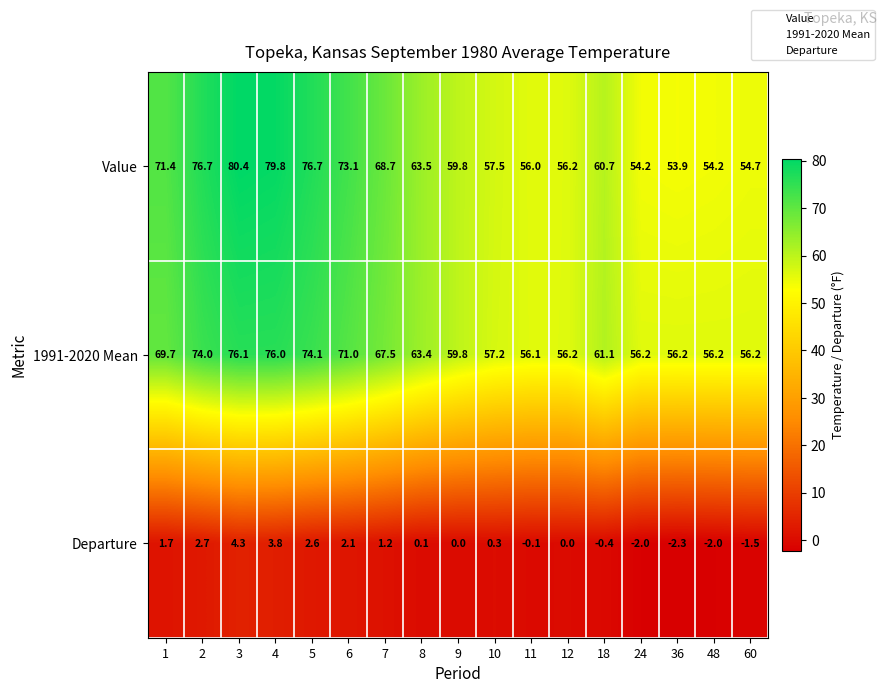

How many series are shown in this chart?

3